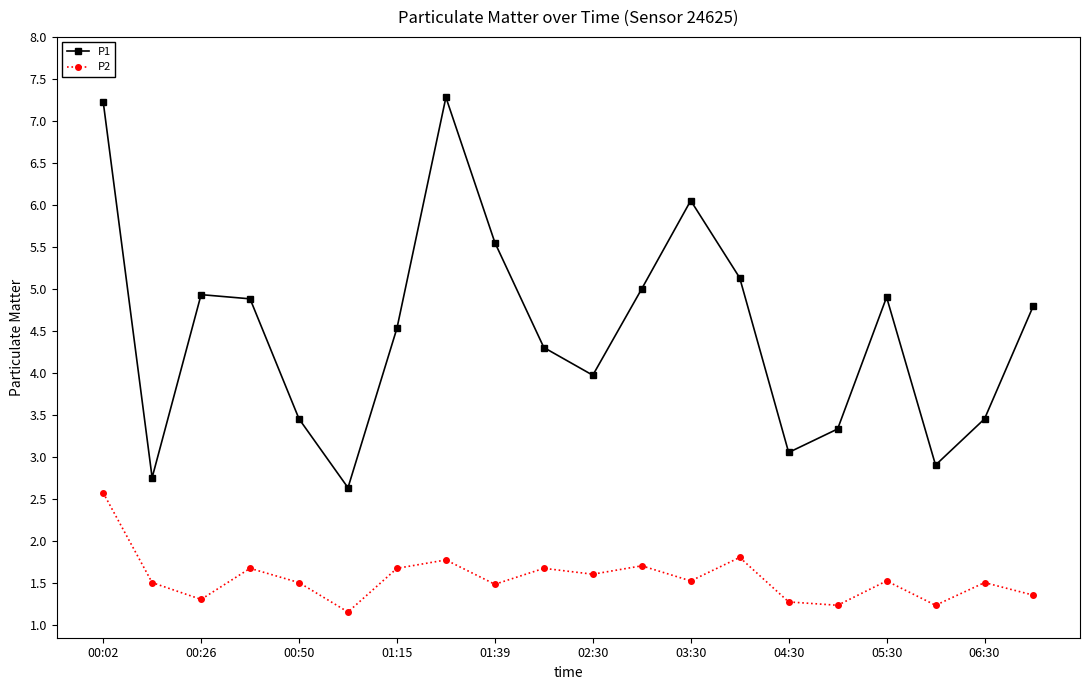

Which series has the largest total across all categories?

P1